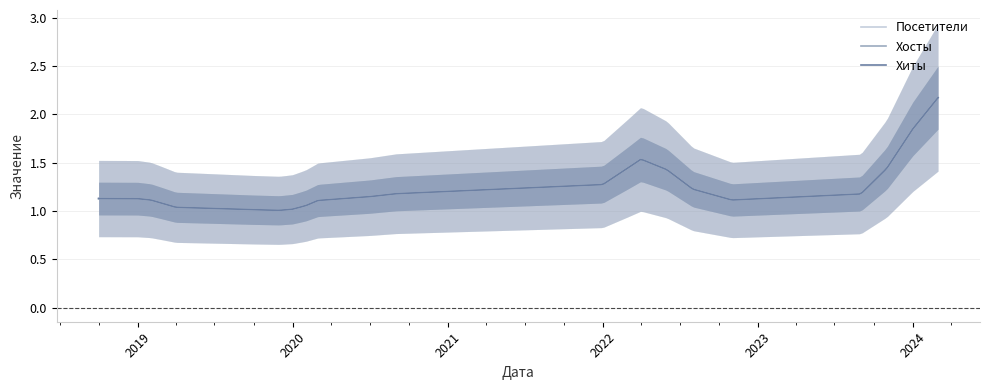

What is the greatest value displayed?

3